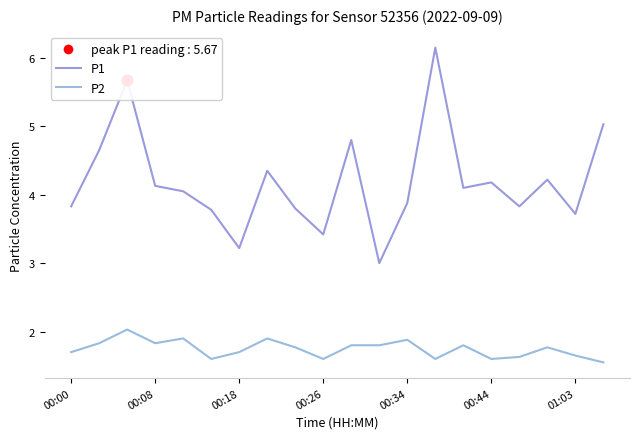

Which series has the largest total across all categories?

P1